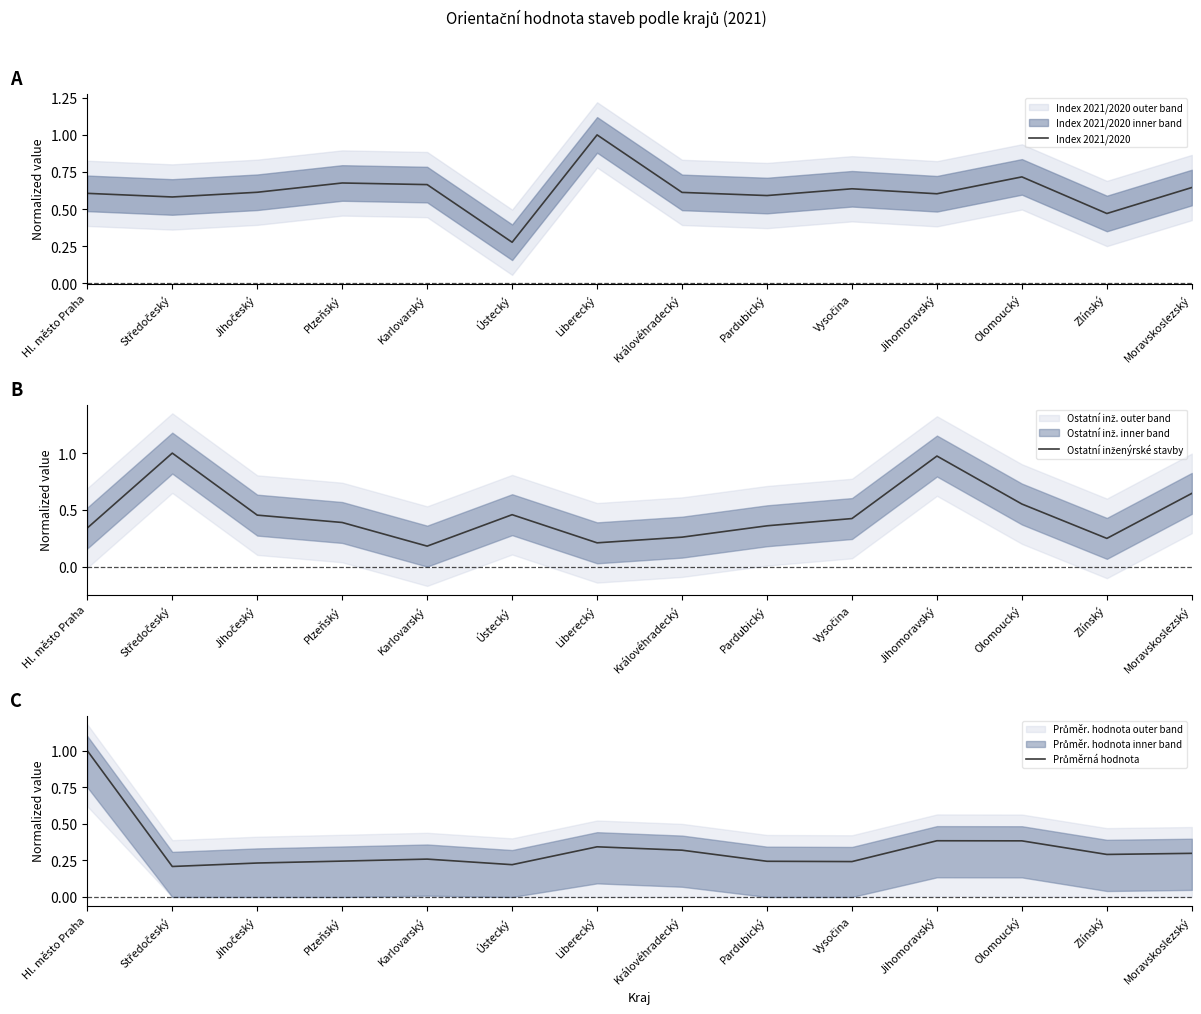

What is the total value across all series at Moravskoslezský?

1.6